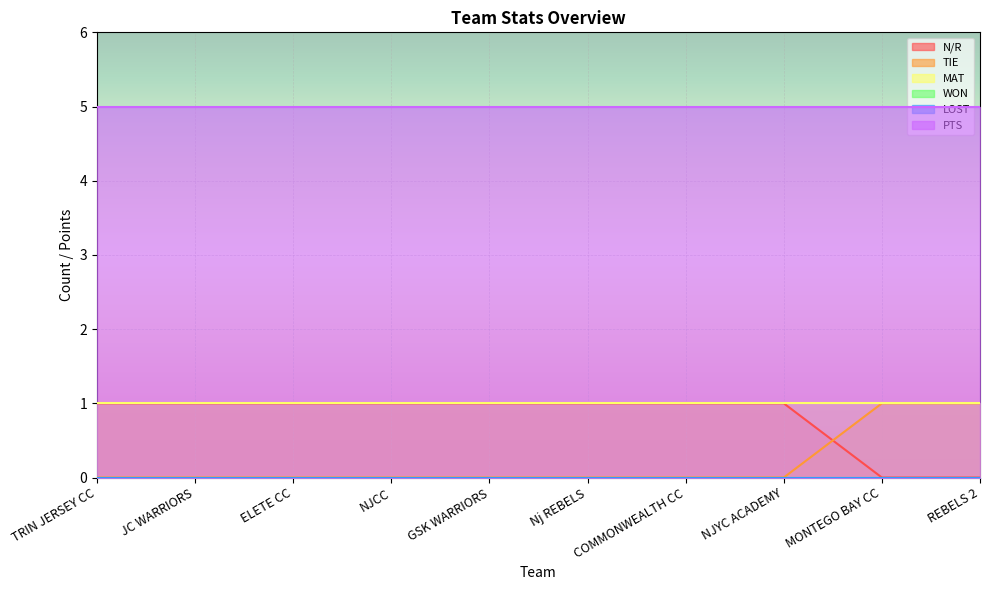

What is the sum of the PTS values at GSK WARRIORS and NJCC?

10